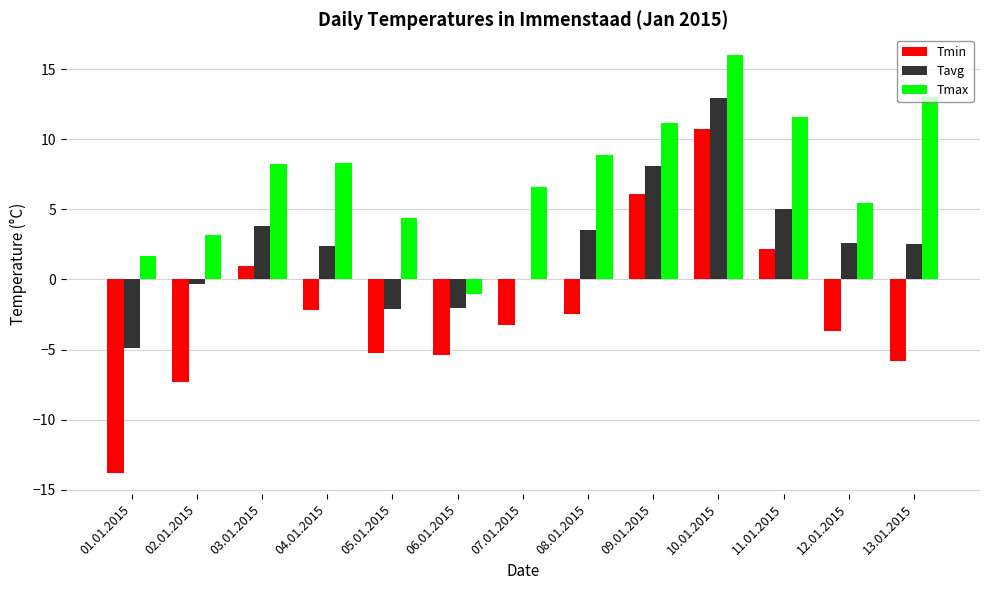

Which series changed the most between 12.01.2015 and 13.01.2015?

Tmax